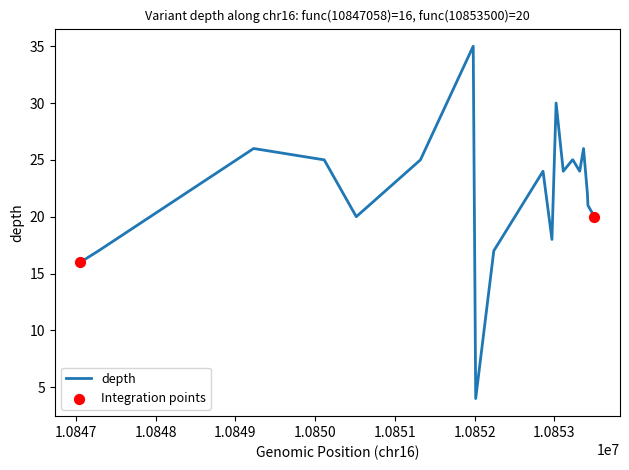

What is the difference between the maximum and minimum values?

31